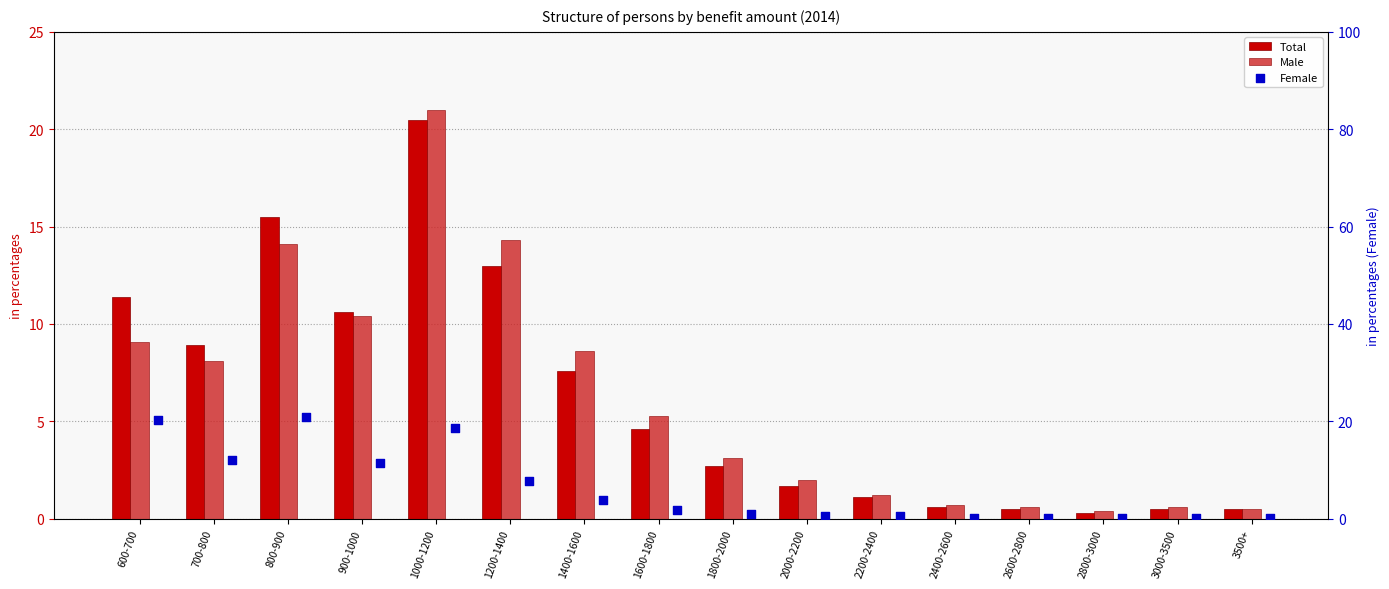

What are all the series names shown in the legend?

Total, Male, Female